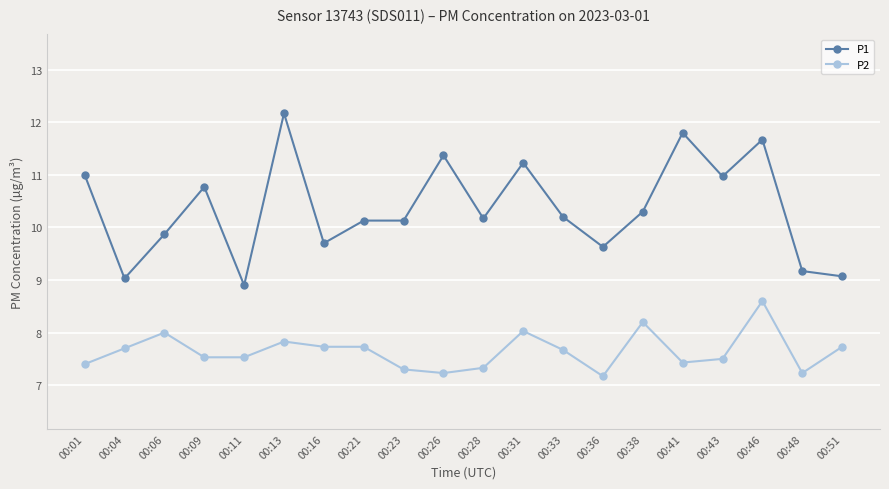

Rank the series at 00:06 from lowest to highest value.

P2, P1